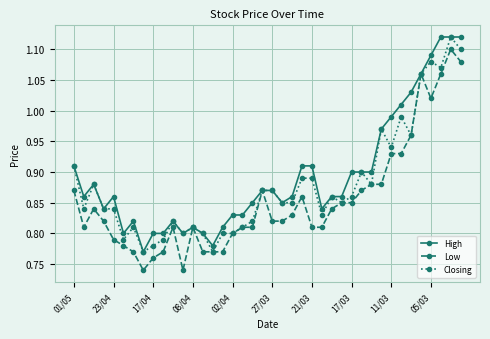

What is the sum of all Low values?

34.2